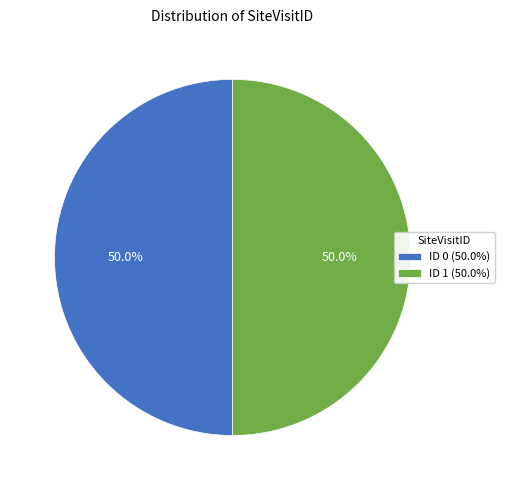

Combined, do ID 0 (50.0%) and ID 1 (50.0%) account for over 50%?

Yes